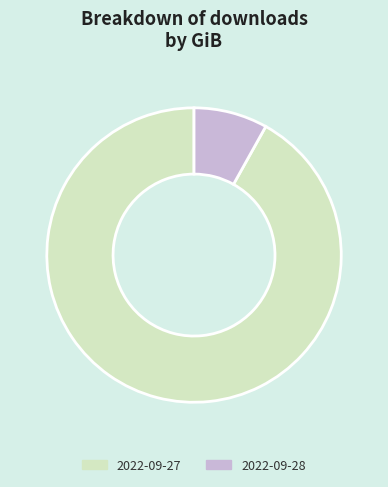

Count the number of slices in the pie.

2